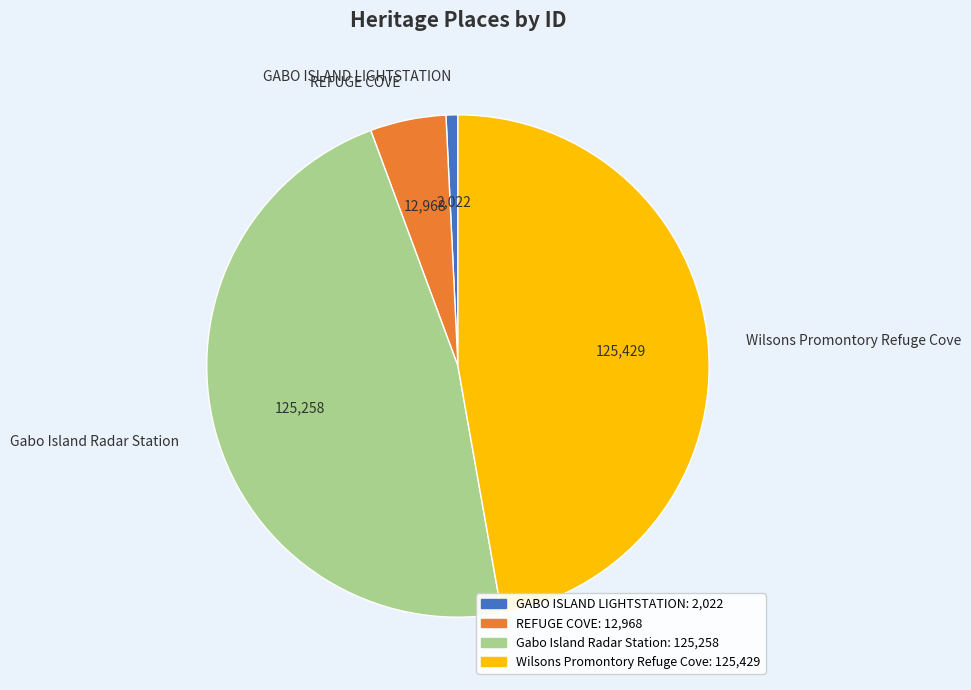

Which slice is the smallest?

GABO ISLAND LIGHTSTATION